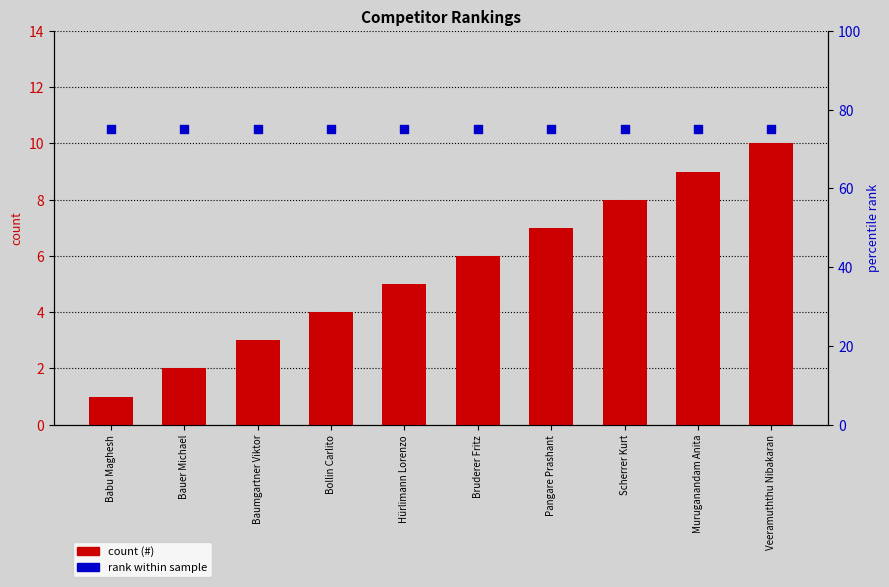

Which series has the largest total across all categories?

rank within sample